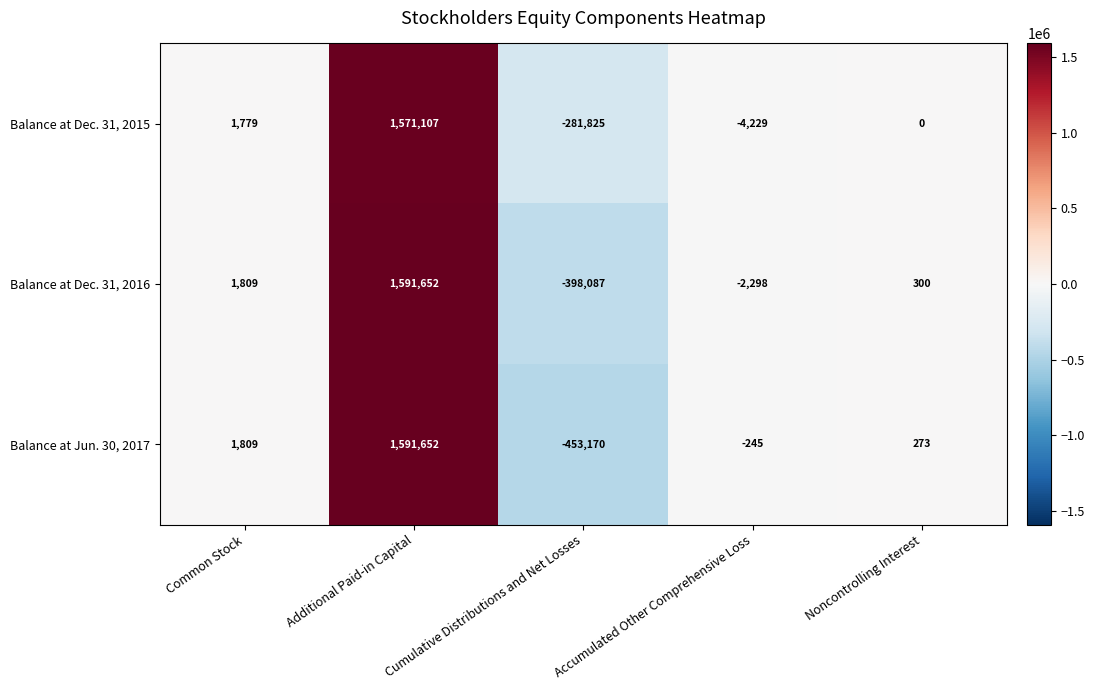

At which label is Balance at Jun. 30, 2017 closest to 569241?

Common Stock